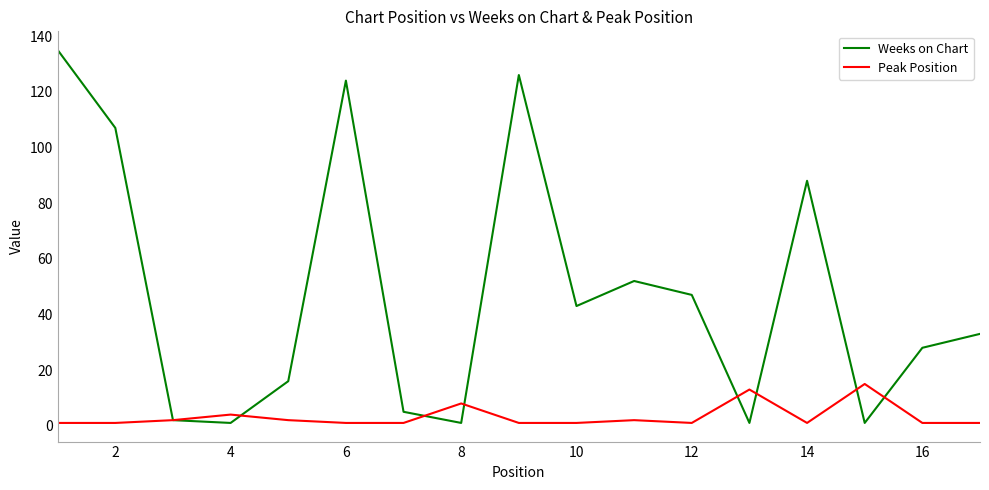

What are all the series names shown in the legend?

Weeks on Chart, Peak Position